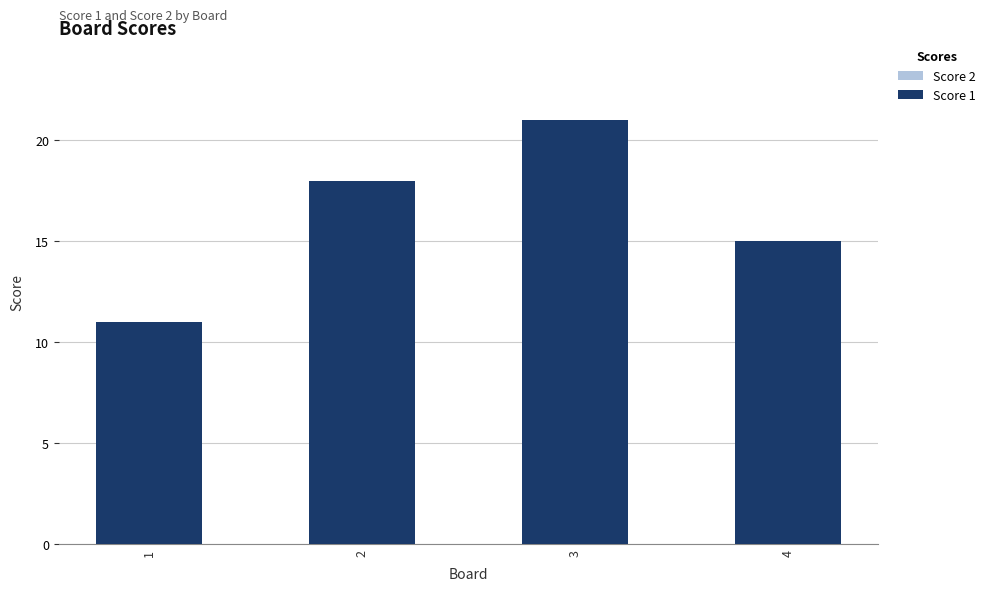

Rank the series by their maximum value, from highest to lowest.

Score 1, Score 2